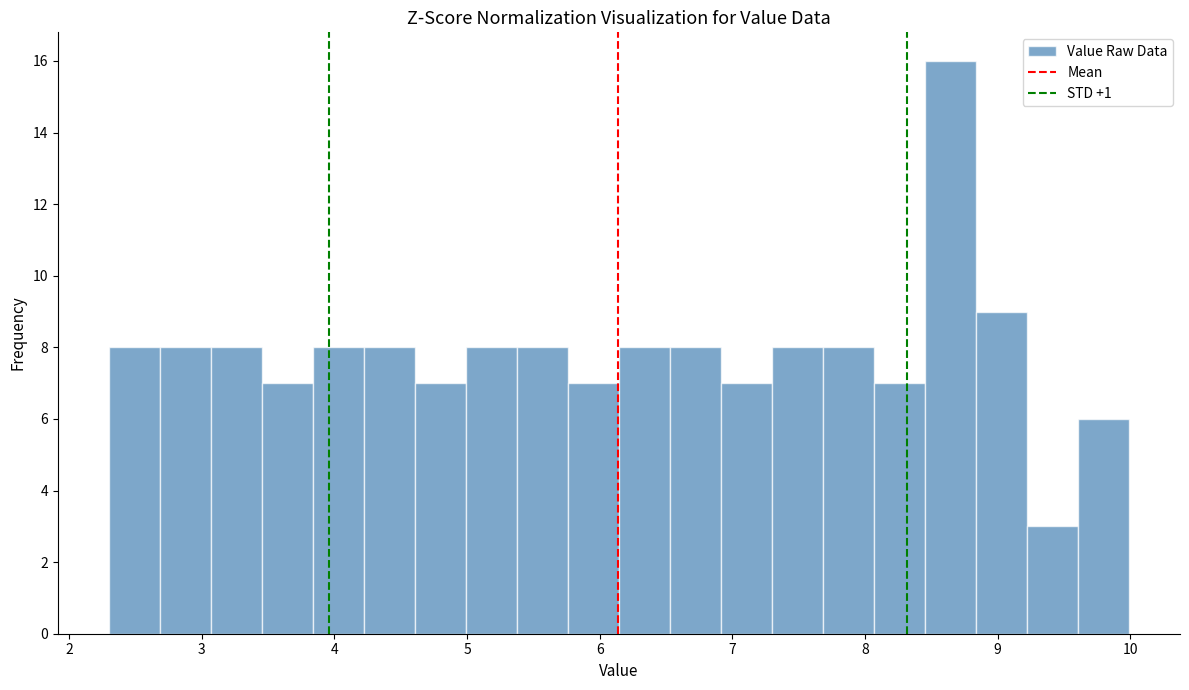

Read against the x-axis, roughly where is the centre of the tallest bar?

8.6